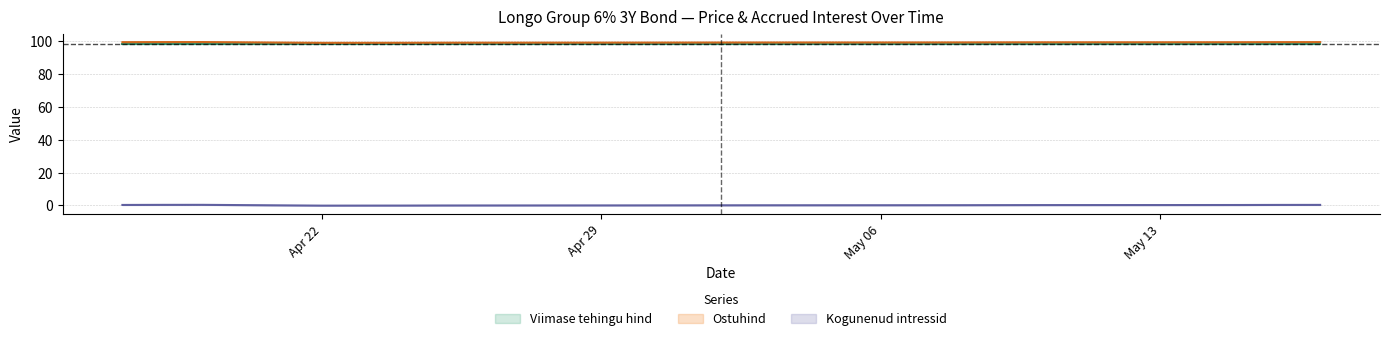

Does the chart have visible grid lines?

Yes